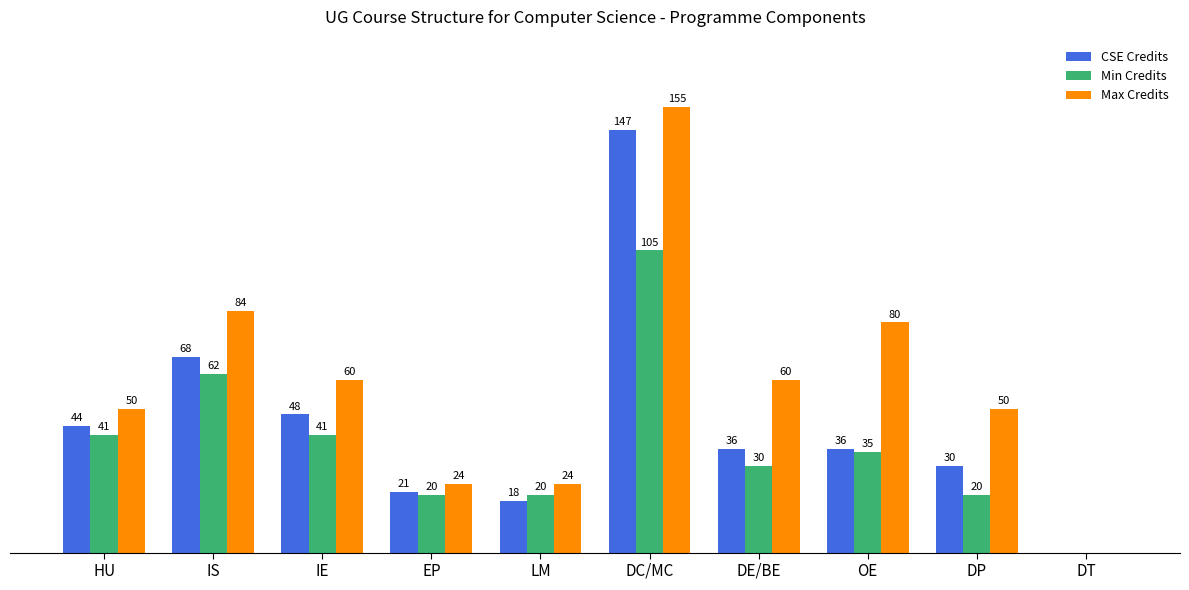

At which label does Max Credits reach its peak?

DC/MC